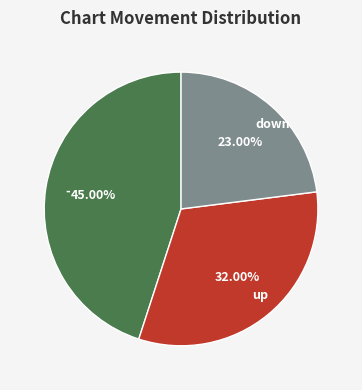

How much of the chart is everything except down?

77.0%